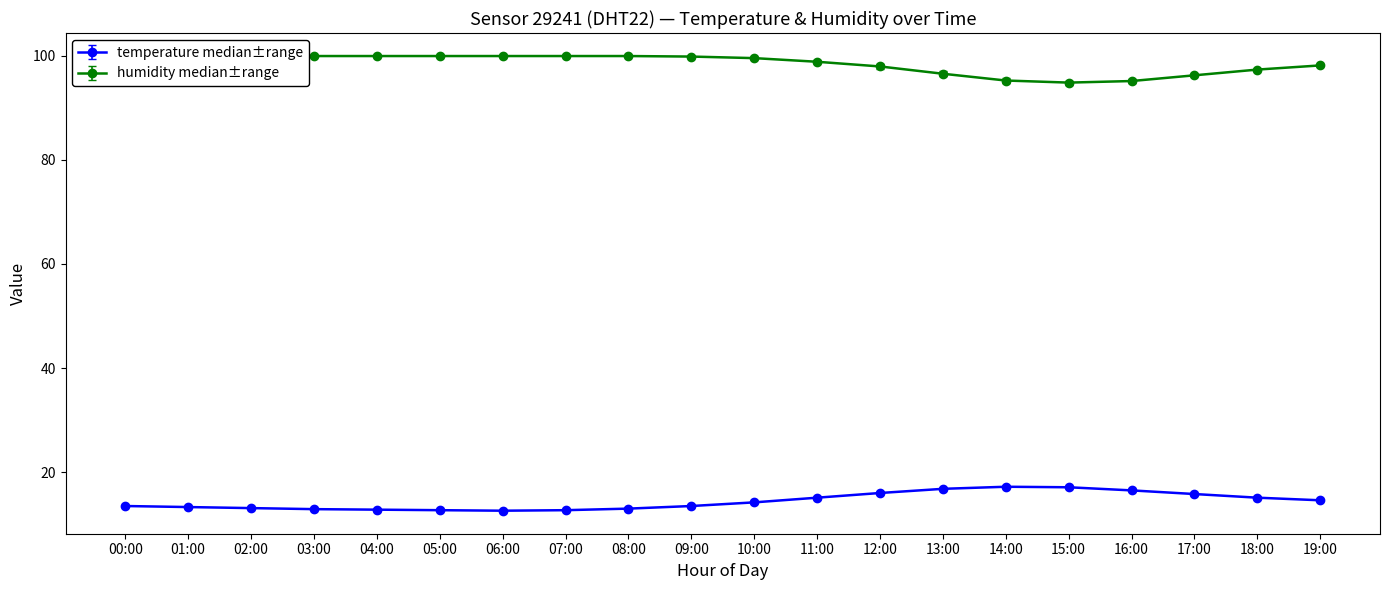

Rank the series by their maximum value, from lowest to highest.

temperature, humidity